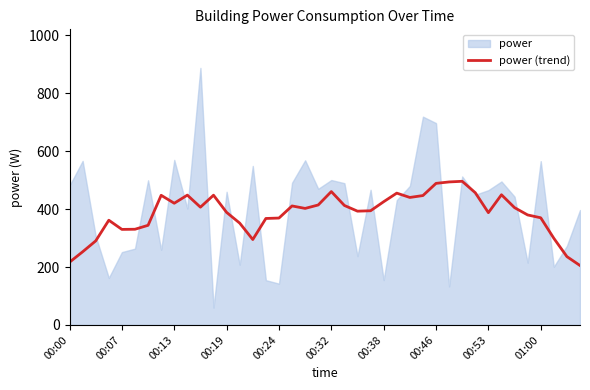

What is the average value?

384.9